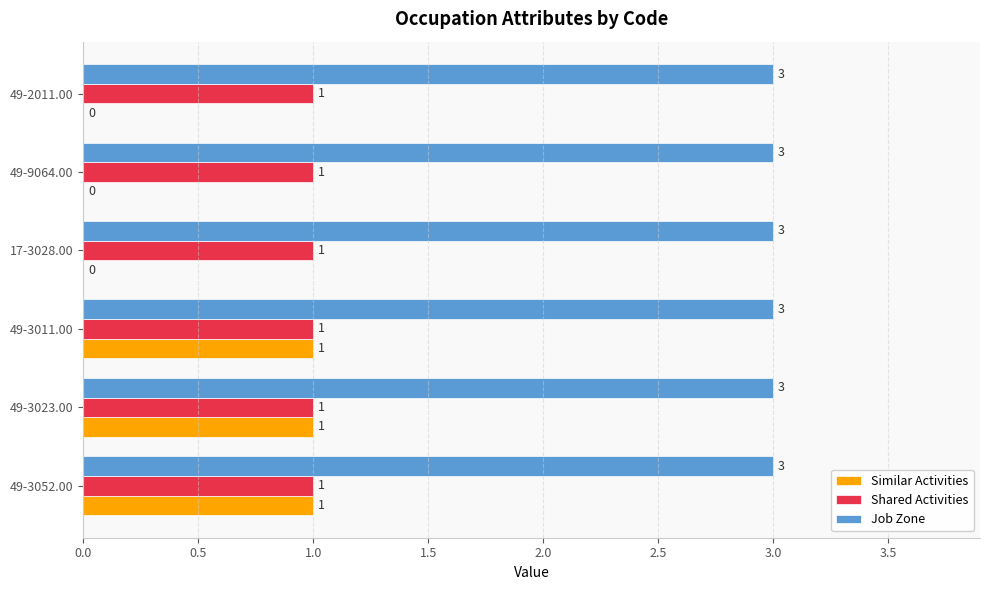

What is the maximum value shown in the chart?

3